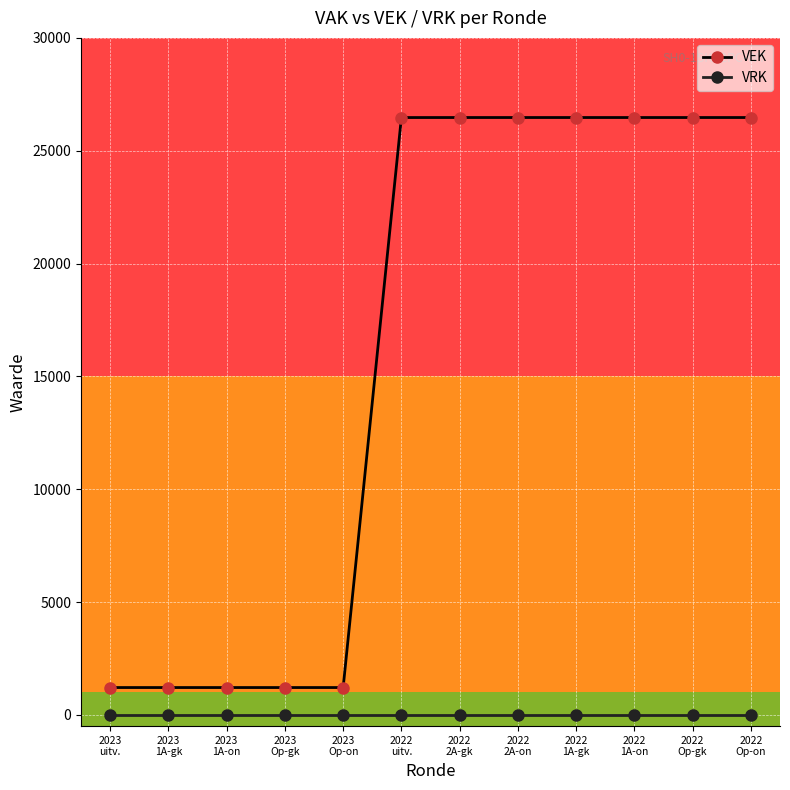

True or false: VEK and VRK cross at least once.

False